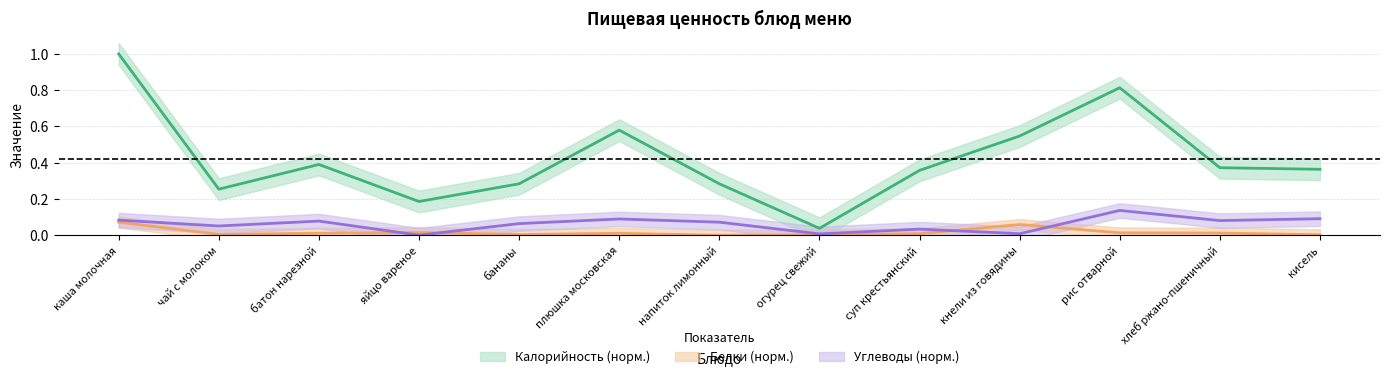

True or false: Углеводы has more than 0 points higher than both neighbors.

True